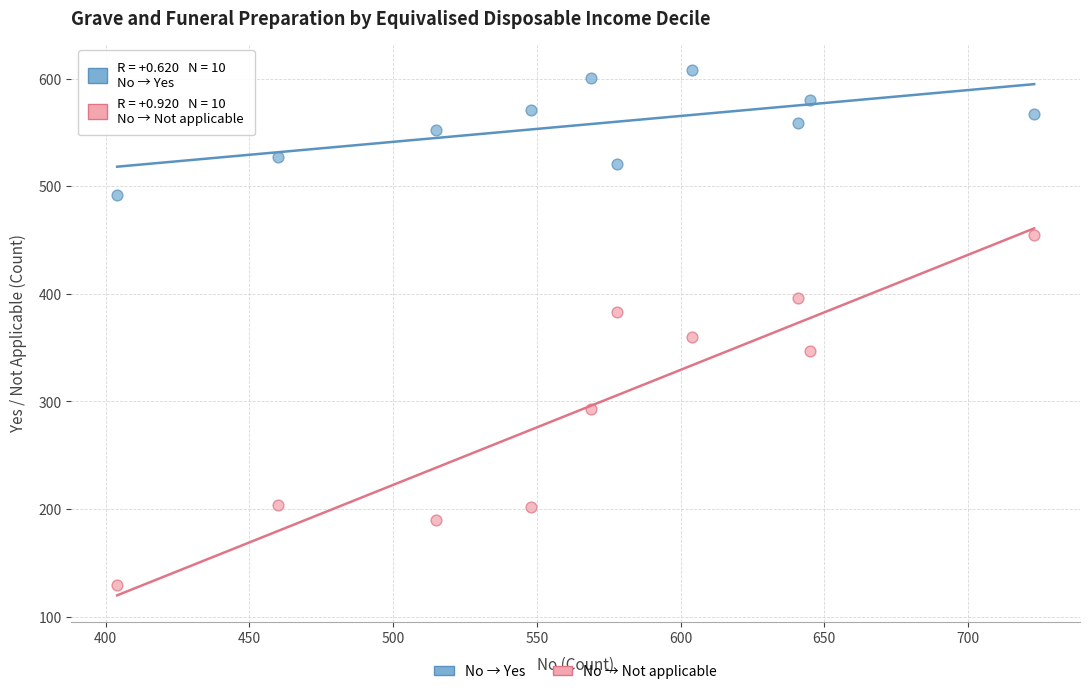

Across all series, what Y value is closest to 368?

360